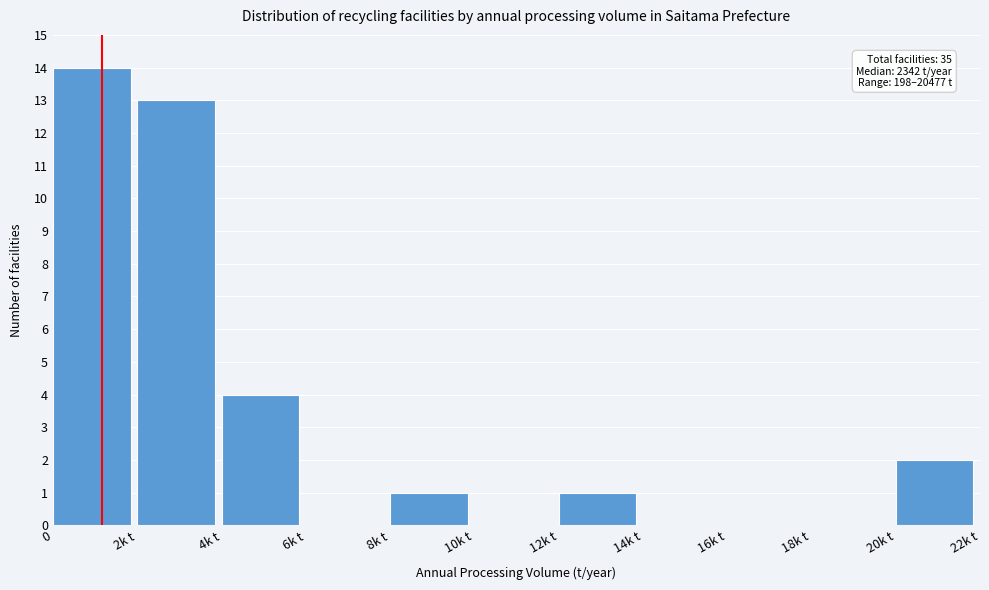

Reading left to right, list all the values displayed in this chart.

0=14	2k t=13	4k t=4	6k t=0	8k t=1	10k t=0	12k t=1	14k t=0	16k t=0	18k t=0	20k t=2